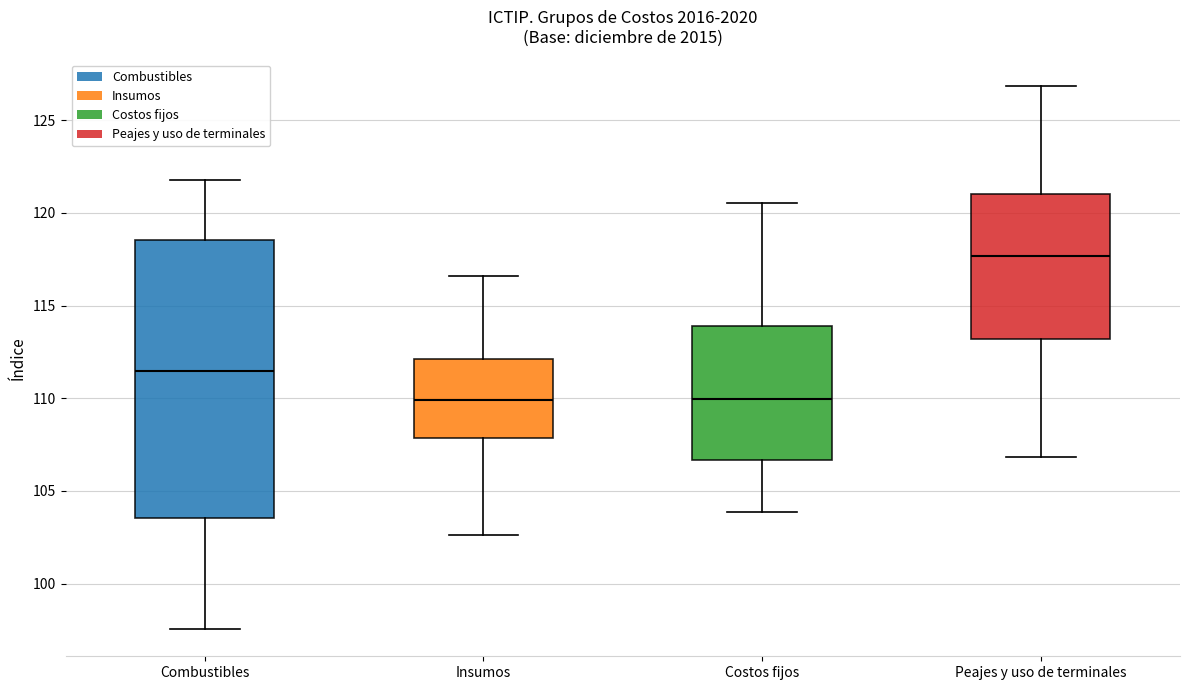

Reading left to right, read every box against the y-axis: the position of its median line, the range the box covers, and the ends of its whiskers. The values are not printed on the chart, so give them approximately, as read against the axis.

Combustibles: median 111.5, box 103.5 to 118.5, whiskers 97.5 to 122.0
Insumos: median 110.0, box 108.0 to 112.0, whiskers 102.5 to 116.5
Costos fijos: median 110.0, box 106.5 to 114.0, whiskers 104.0 to 120.5
Peajes y uso de terminales: median 117.5, box 113.0 to 121.0, whiskers 107.0 to 127.0